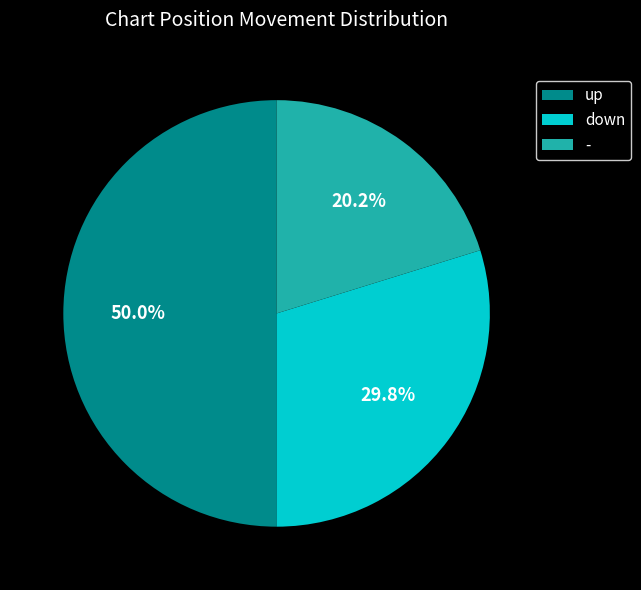

Does - represent more than half of the total?

No